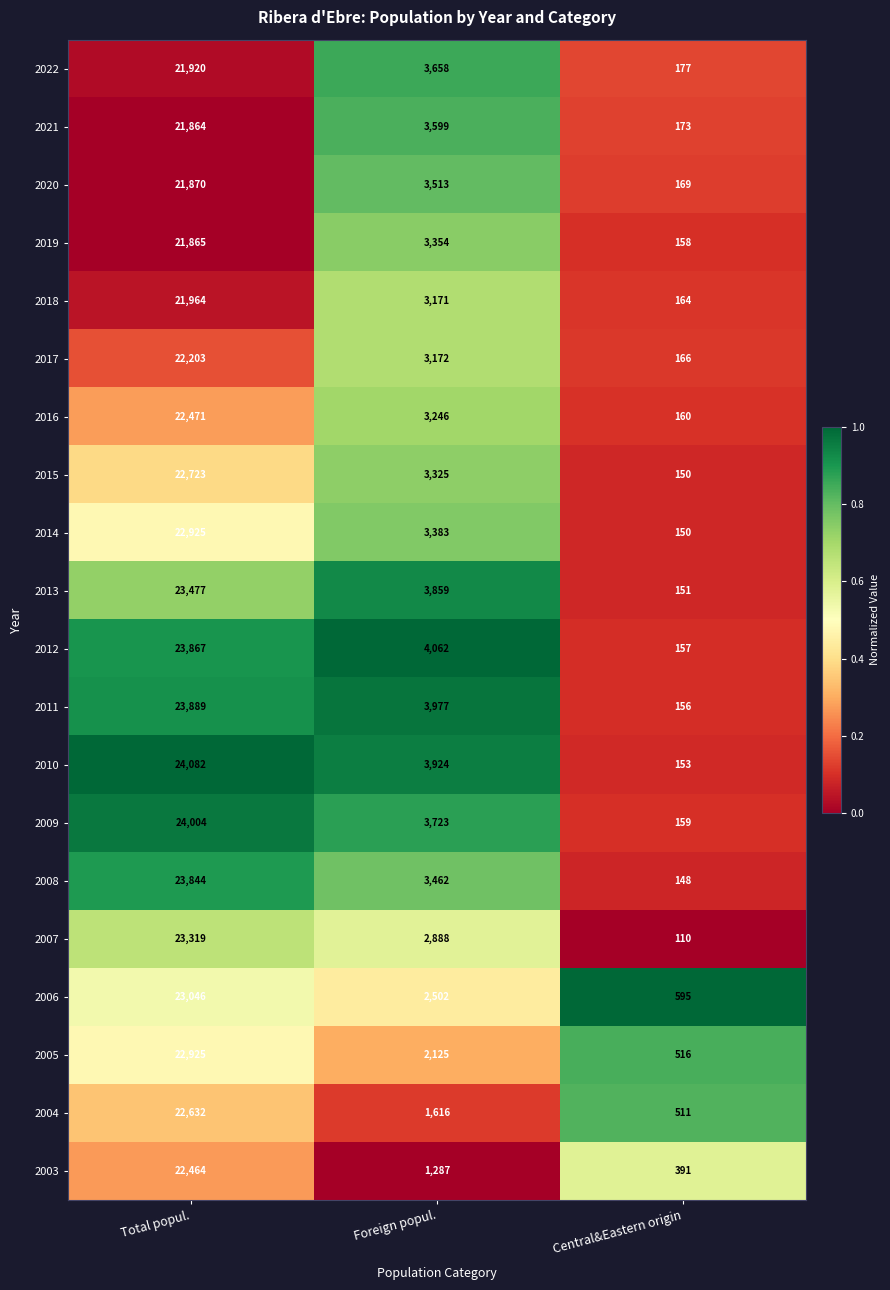

Which category has the highest value across all series?

Total popul.